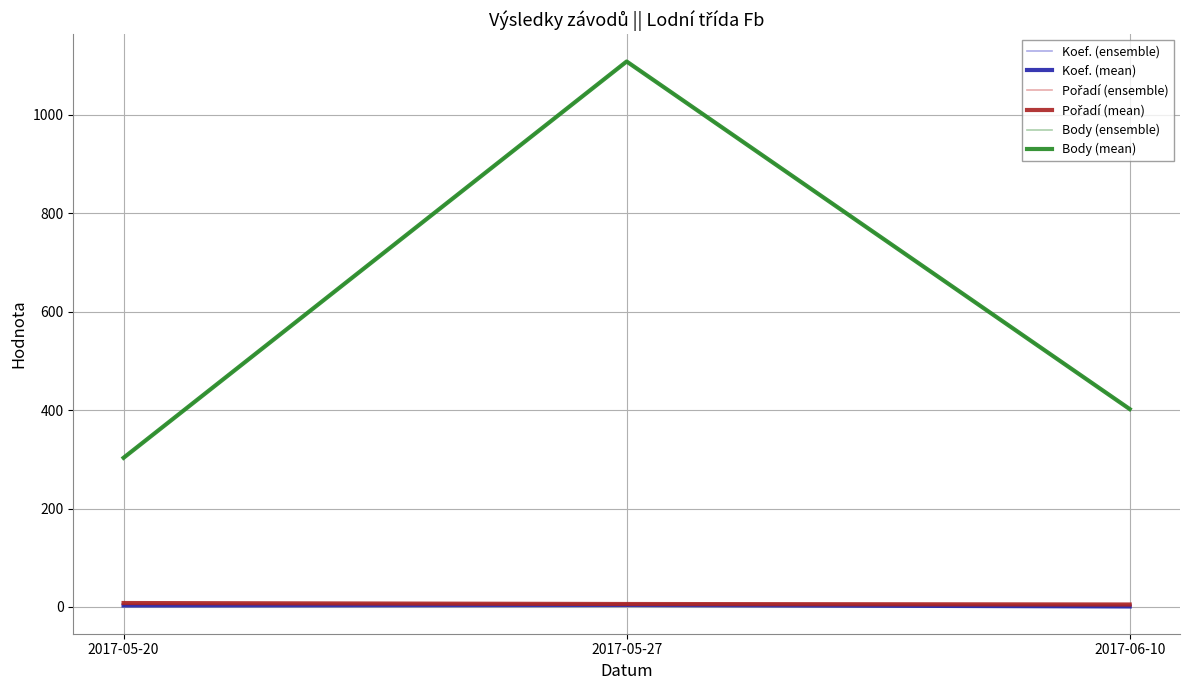

At which category does the chart reach its peak across all series?

2017-05-27